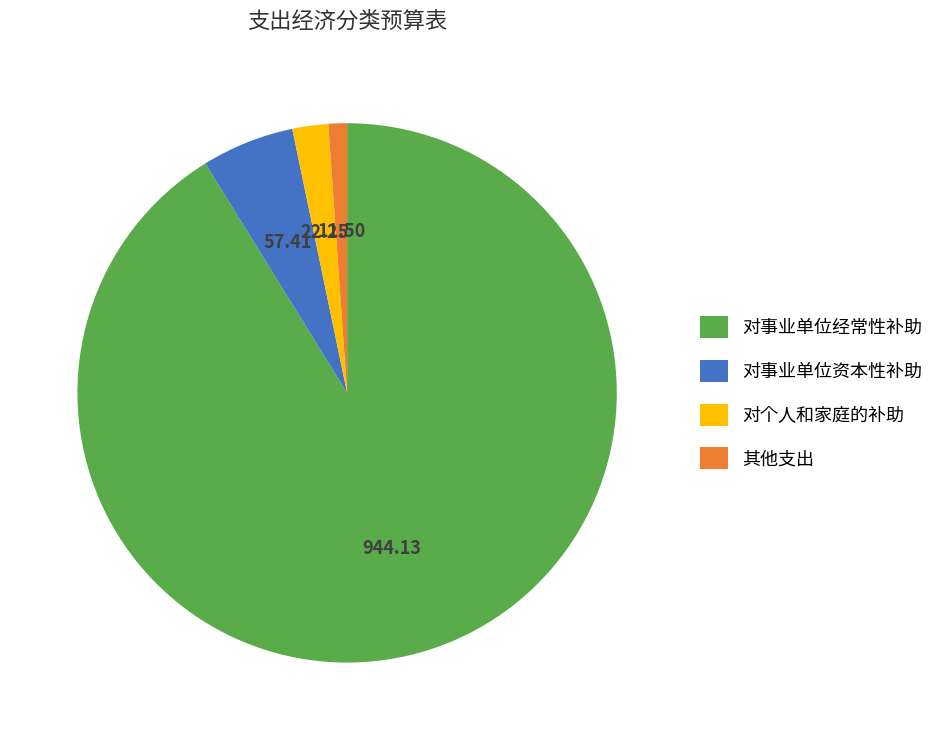

Which has a higher value, 对个人和家庭的补助 or 对事业单位资本性补助?

对事业单位资本性补助